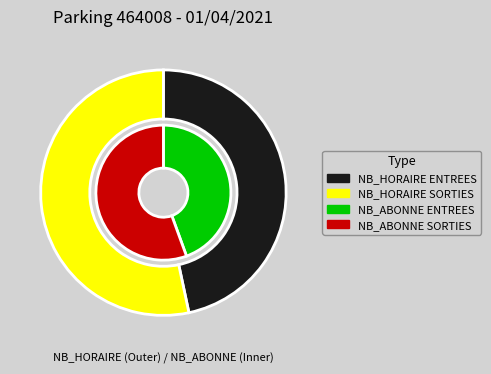

Rank the series by their average value, from lowest to highest.

NB_HORAIRE_ENTREES, NB_HORAIRE_SORTIES, NB_ABONNE_ENTREES, NB_ABONNE_SORTIES